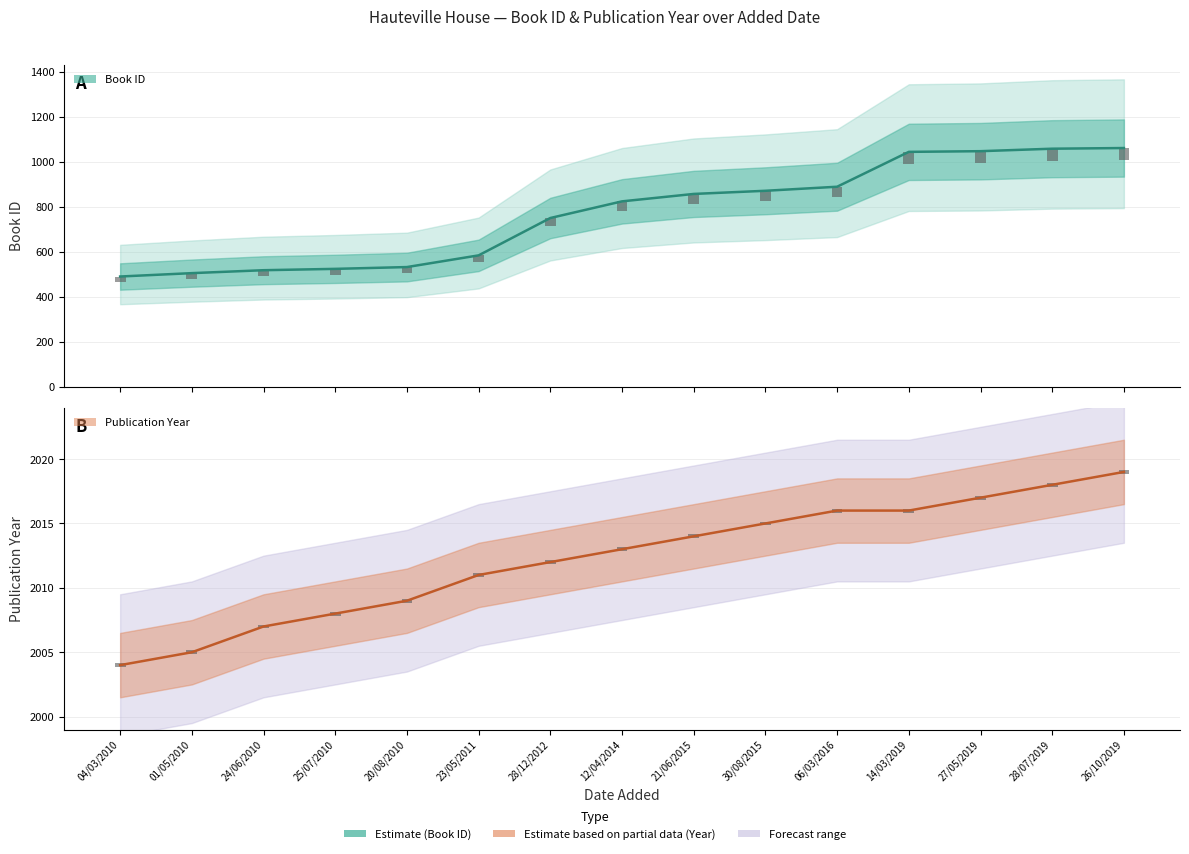

At which label does Book ID (Estimate) first exceed 823?

21/06/2015